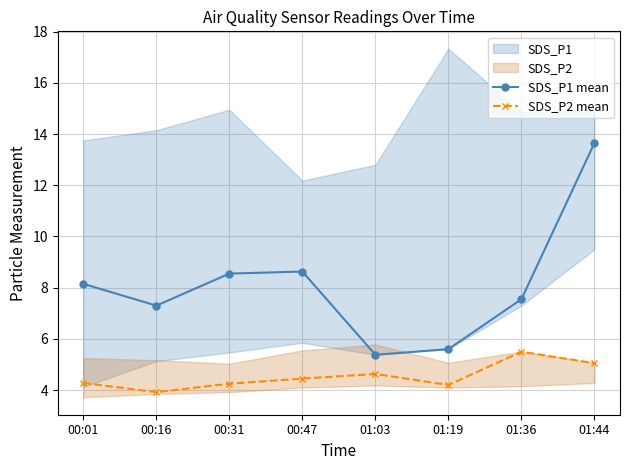

What position from the left is 00:16?

2